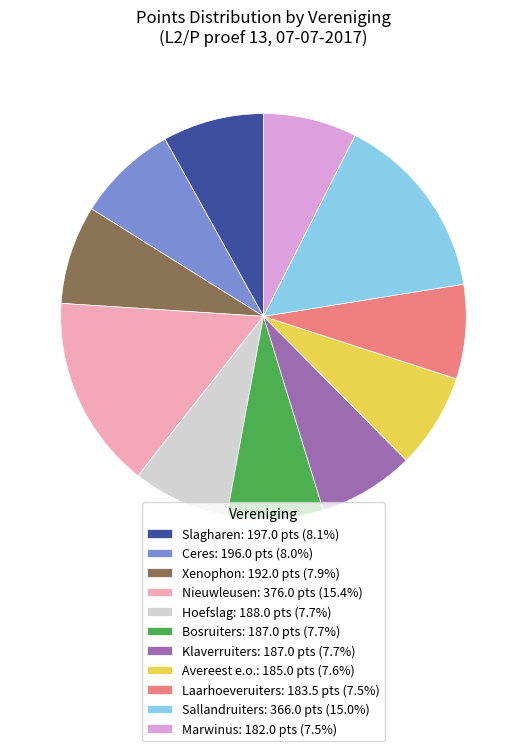

Is the sum of Slagharen: 197.0 pts (8.1%) and Hoefslag: 188.0 pts (7.7%) greater than half?

No